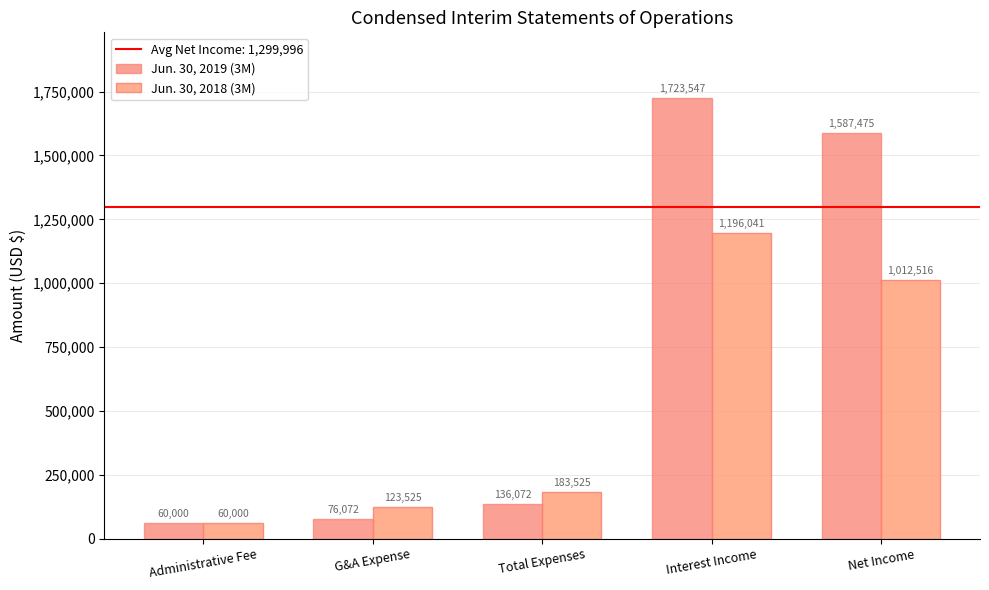

The Jun. 30, 2019 (3M) series shows 136072 at Total Expenses. True or false?

True